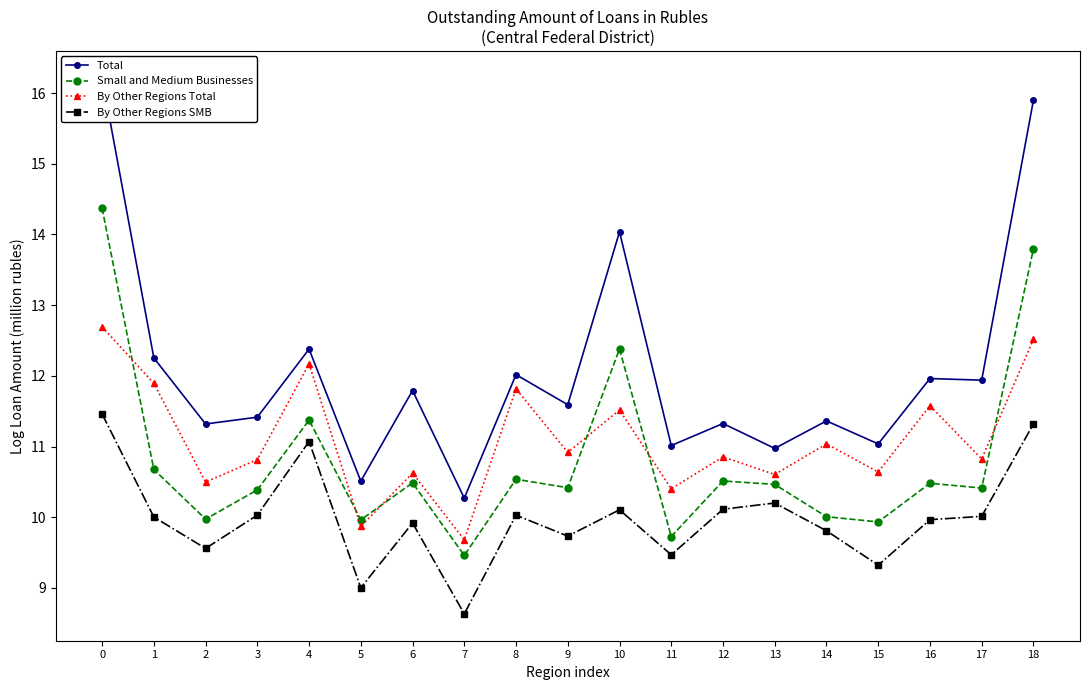

Which series has the largest total across all categories?

Total